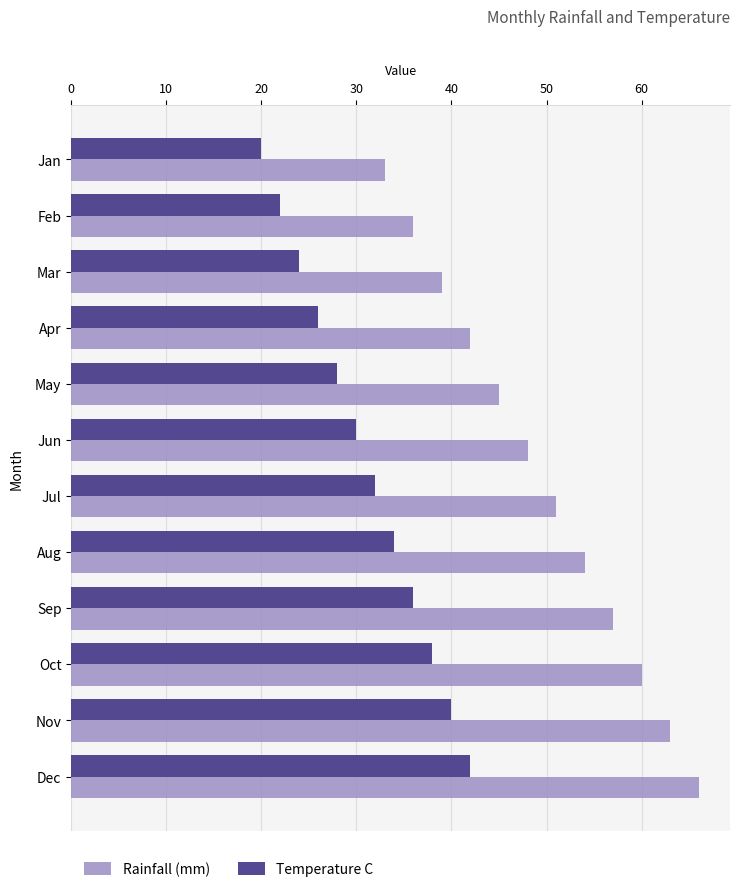

Which series has the largest total across all categories?

Rainfall (mm)